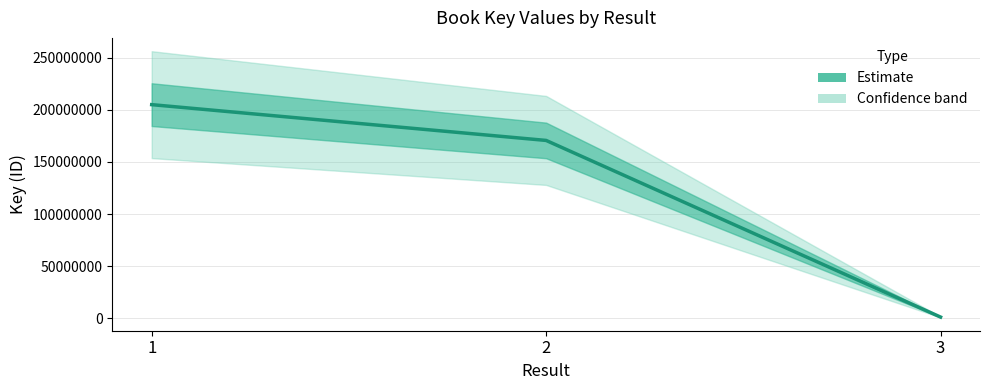

What is the ratio of the value at 1 to the value at 2?

1.2